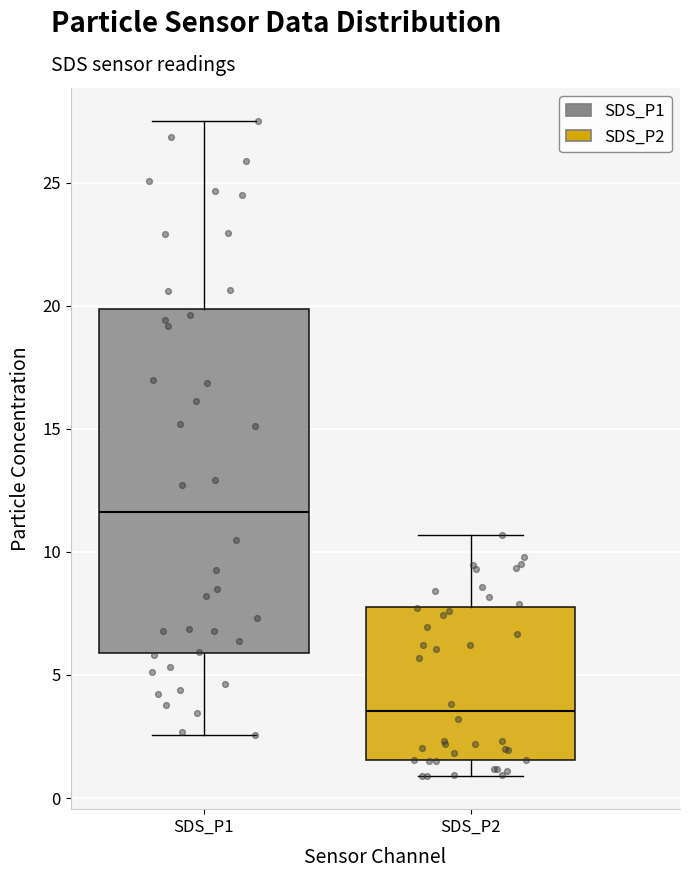

Reading left to right, transcribe this box plot: for each box, give where its median line is, the range the box spans, and where its two whiskers end, as read against the y-axis. The values are not printed on the chart, so give them approximately, as read against the axis.

SDS_P1: median 11.5, box 6.0 to 20.0, whiskers 2.5 to 27.5
SDS_P2: median 3.5, box 1.5 to 8.0, whiskers 1.0 to 10.5